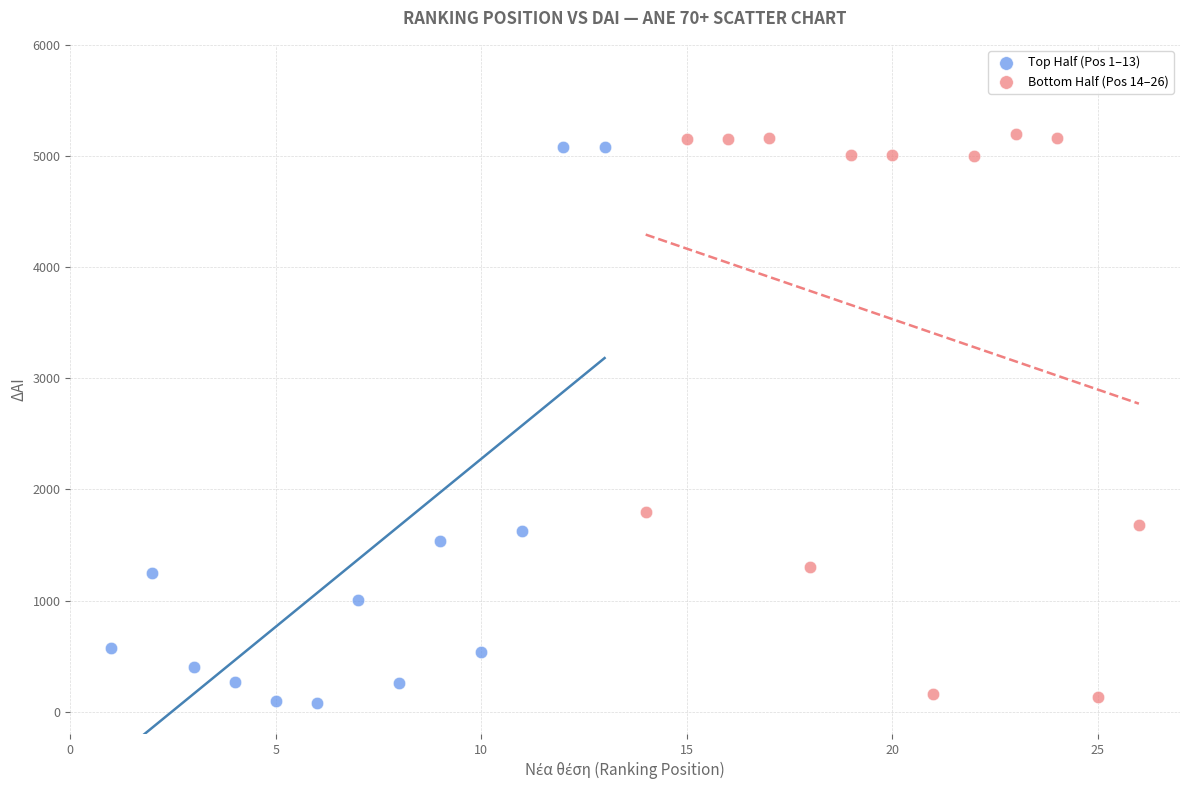

What are all the series names shown in the legend?

Top Half (Pos 1–13), Bottom Half (Pos 14–26)